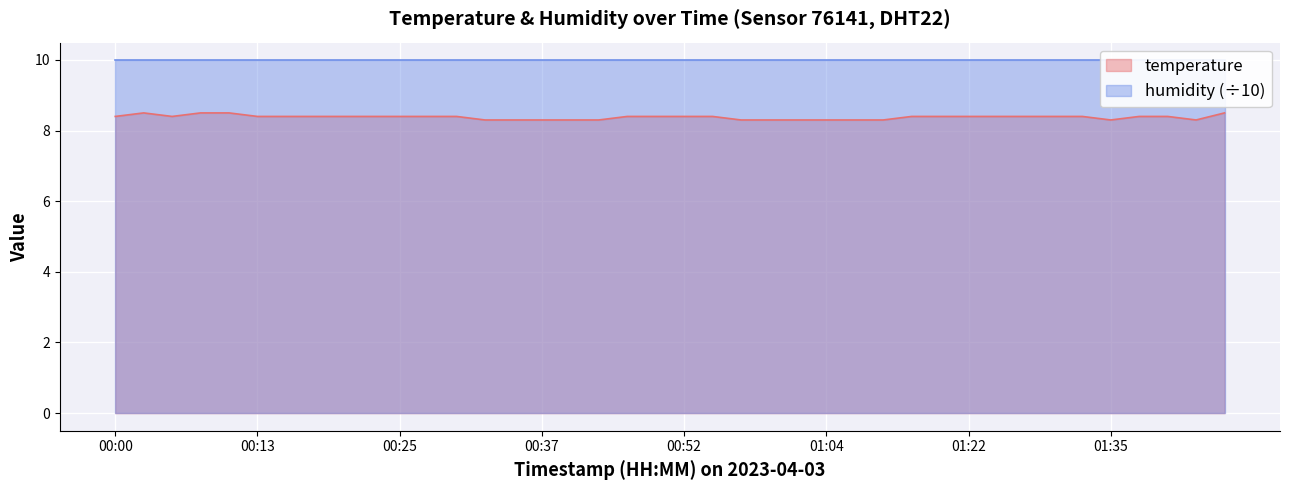

What position from the left is 00:03?

2